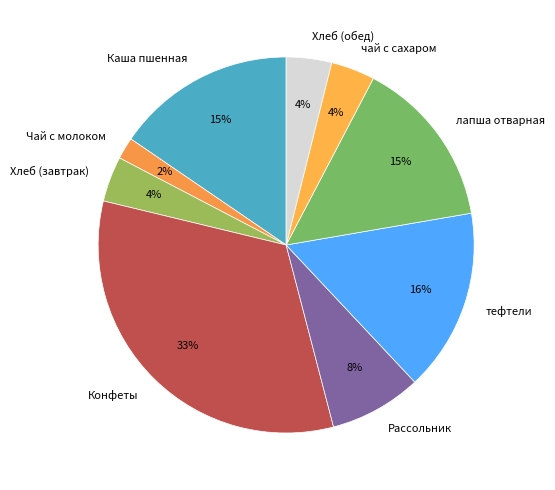

How many segments does this pie chart have?

9